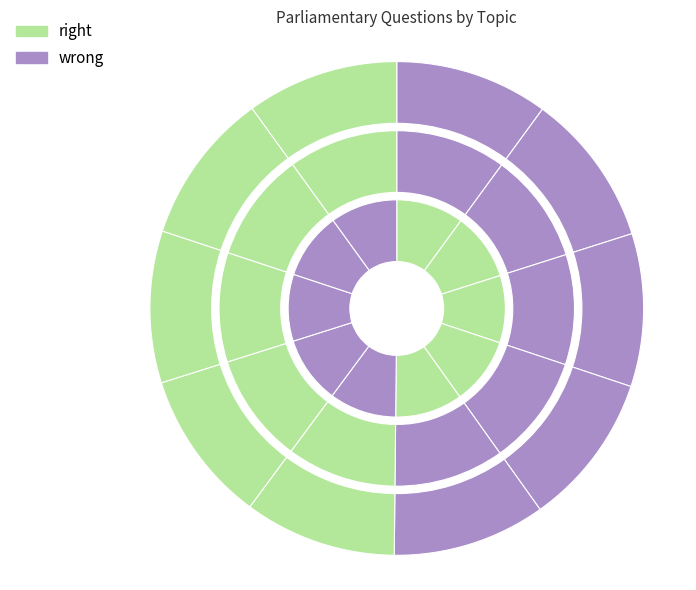

How many segments does this pie chart have?

10